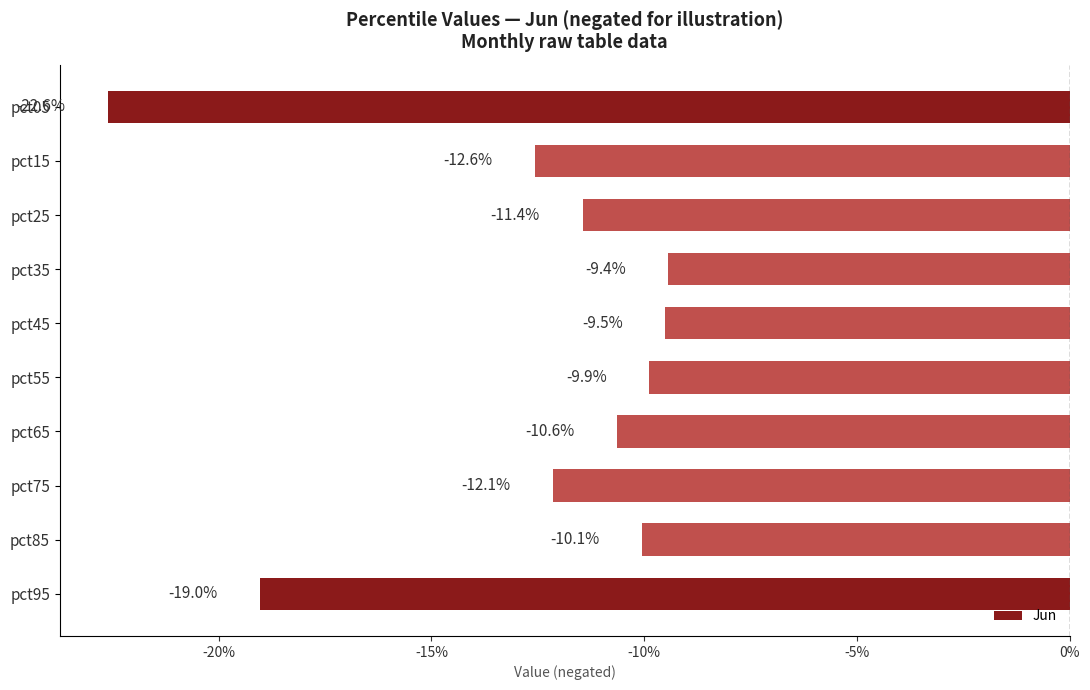

Are the bars horizontal?

Yes